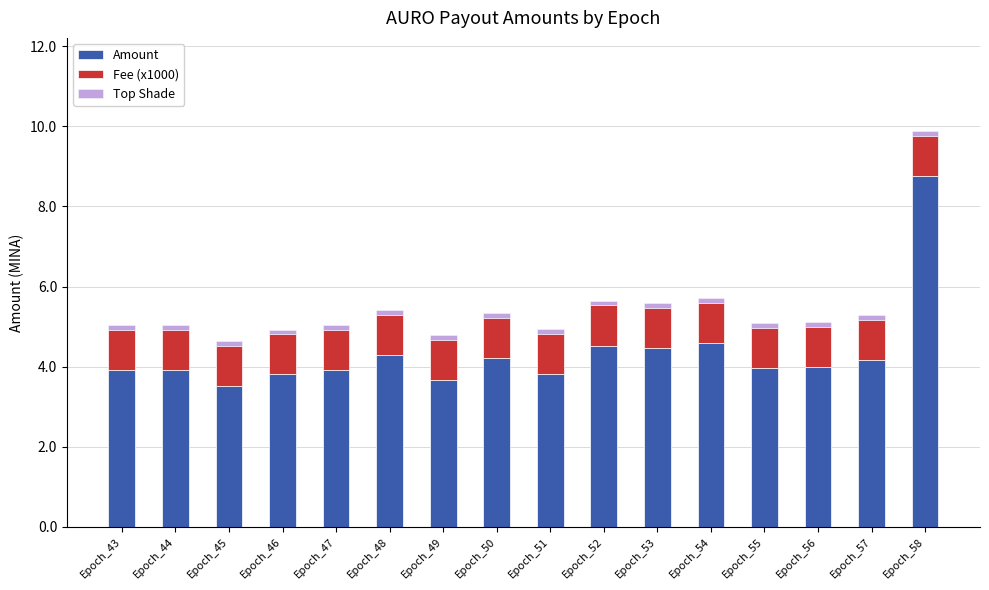

Between Epoch_47 and Epoch_56, which series saw the biggest shift?

Amount